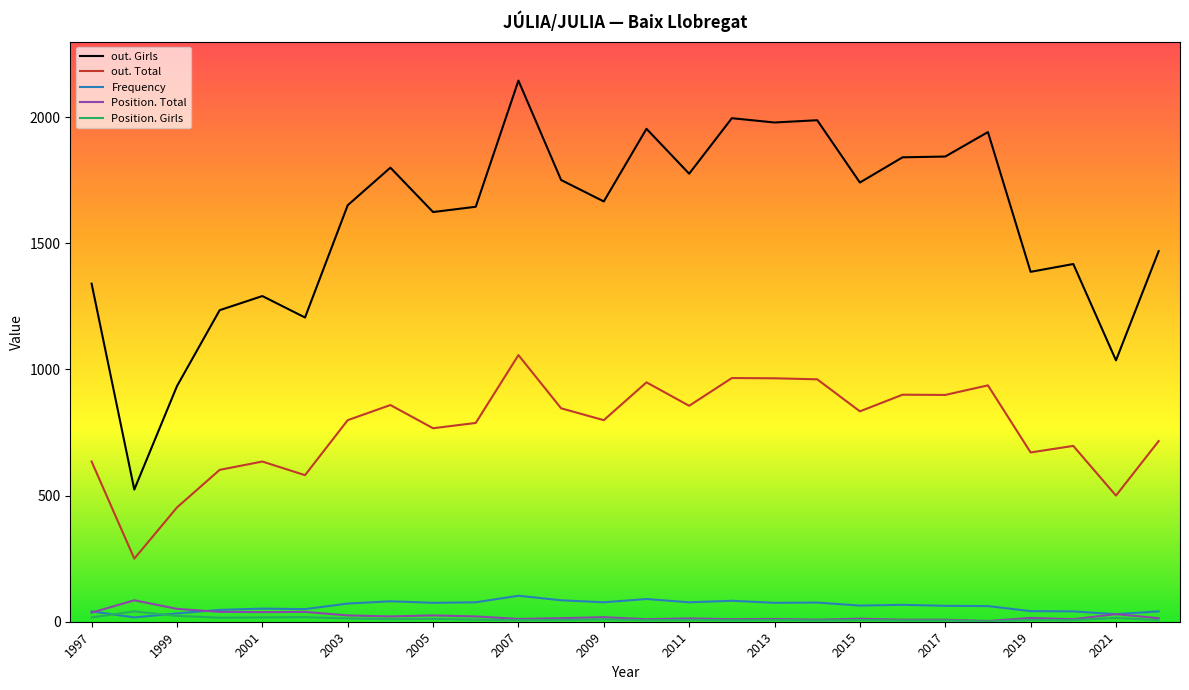

True or false: out. Girls and Frequency intersect in this chart.

False